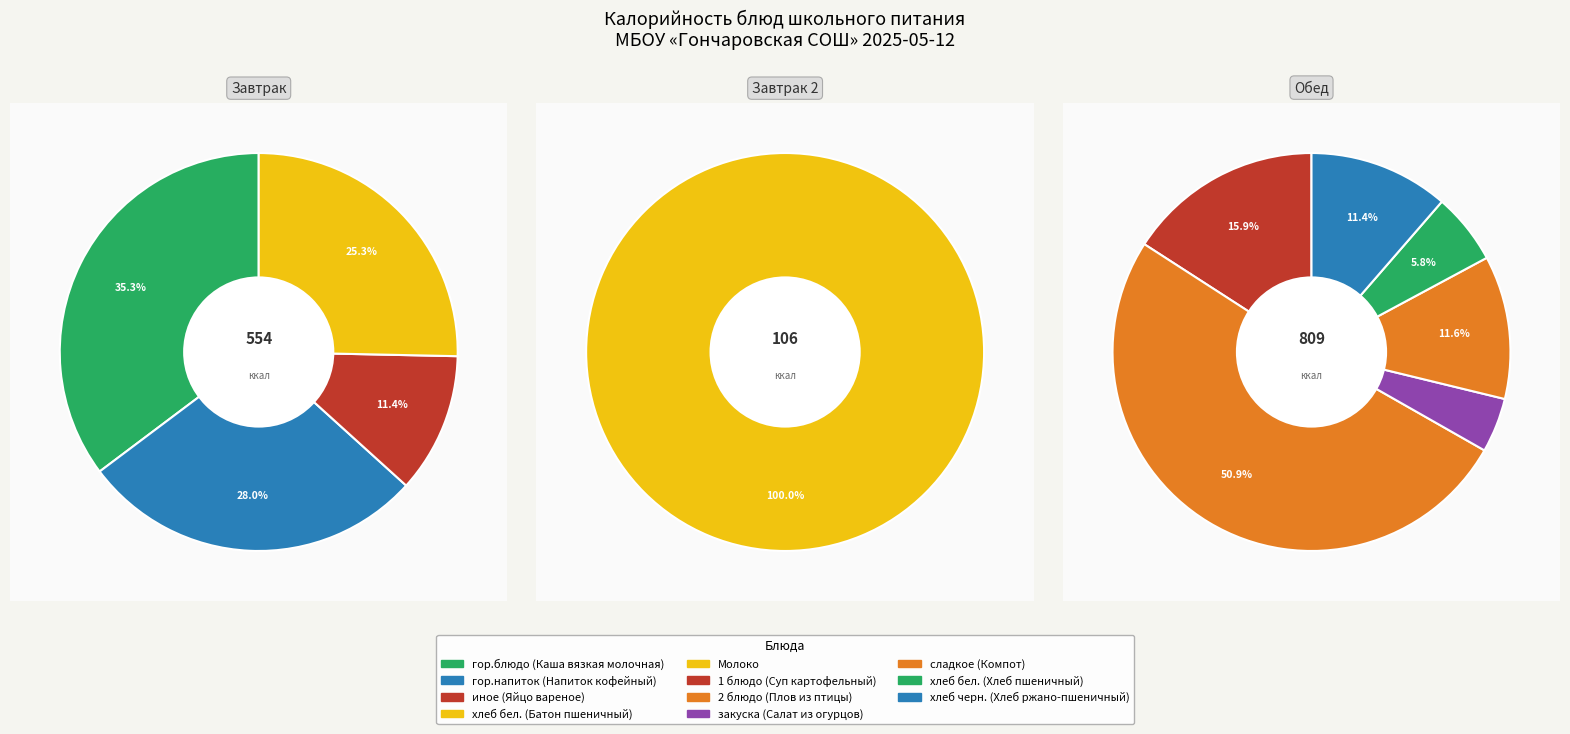

Is иное (Яйцо вареное) the majority of the pie?

No